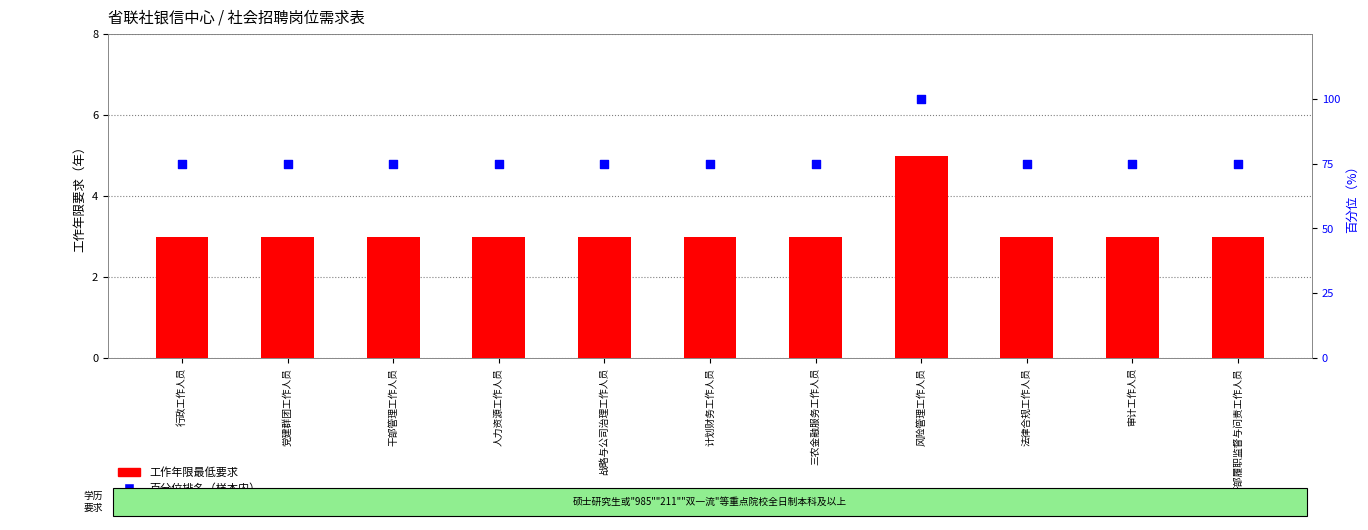

Which series has the widest spread of Y values?

百分位排名